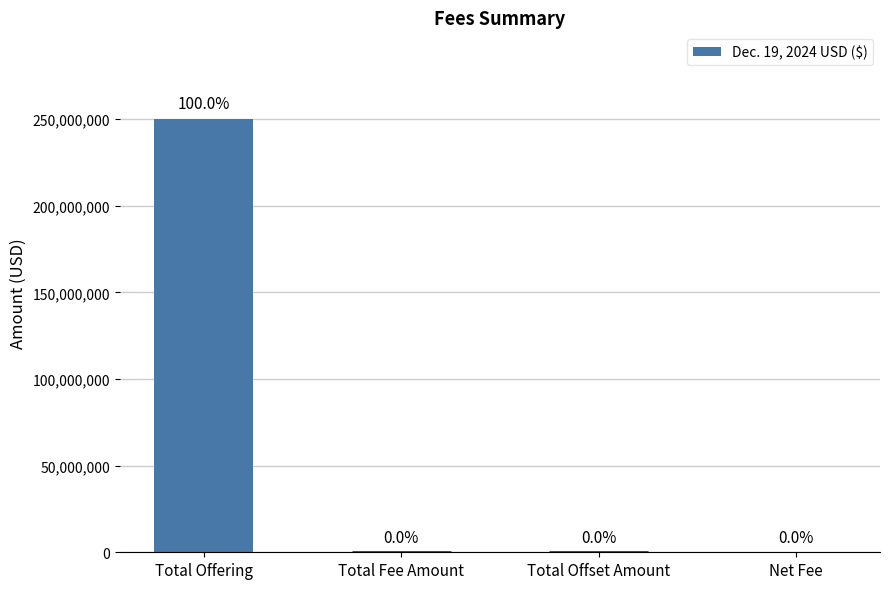

Are the bars horizontal?

No